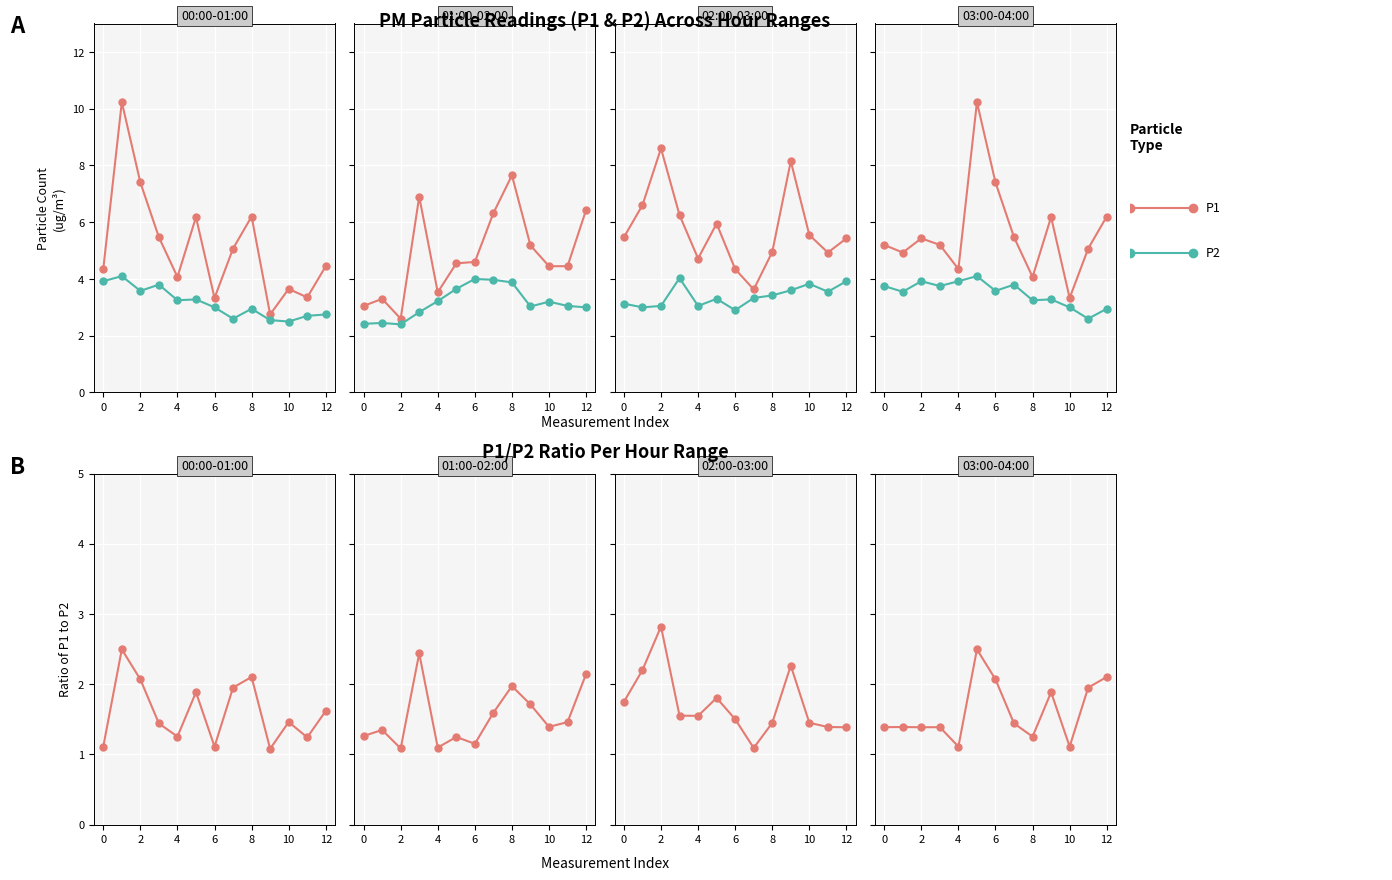

What is the sum of all P1 values?

73.1